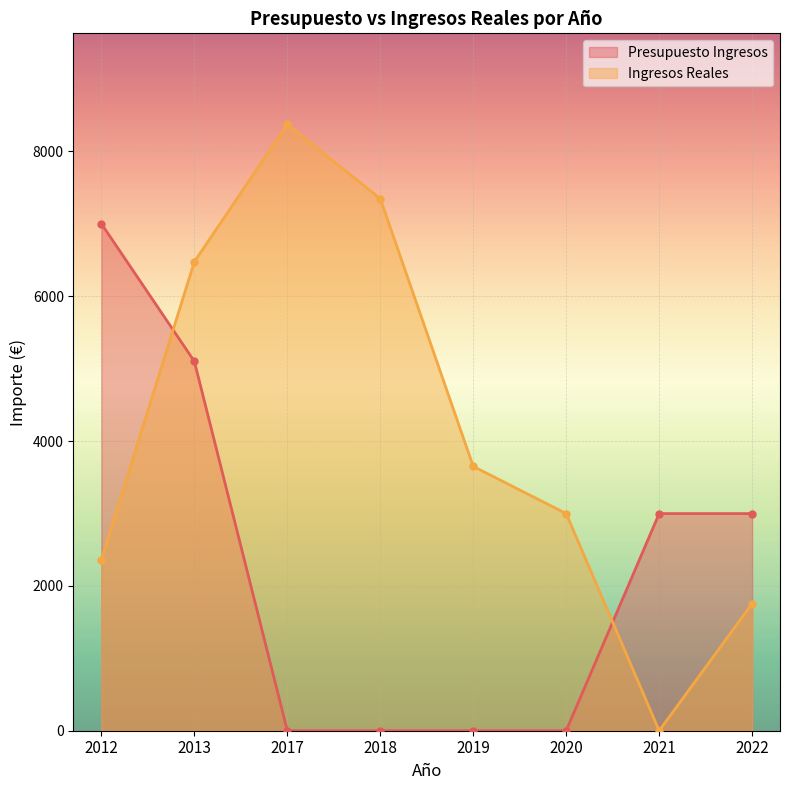

What is the difference between the second highest and second lowest values in the Ingresos Reales series?

5591.0